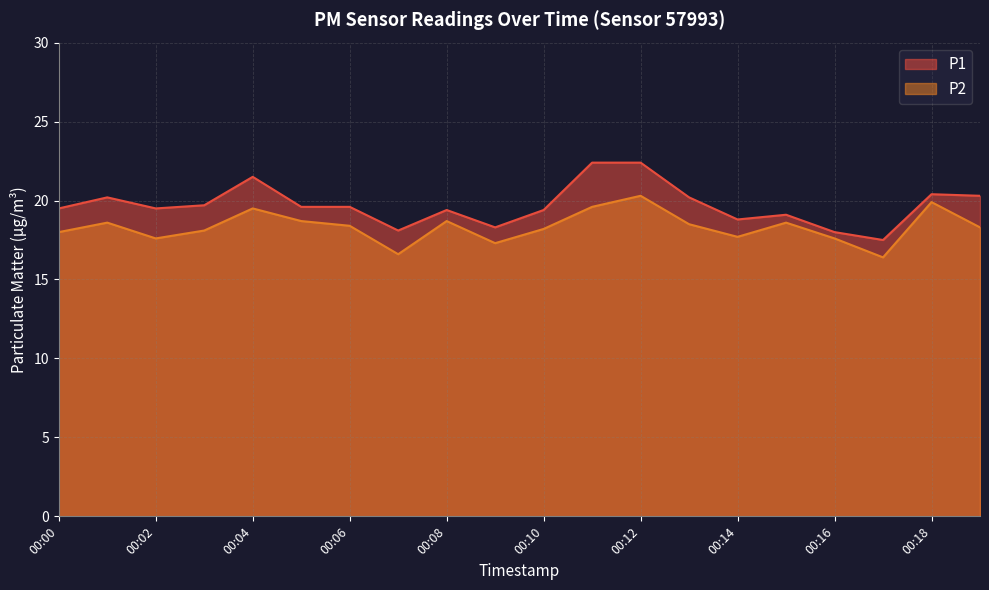

True or false: P2 and P1 cross at least once.

False